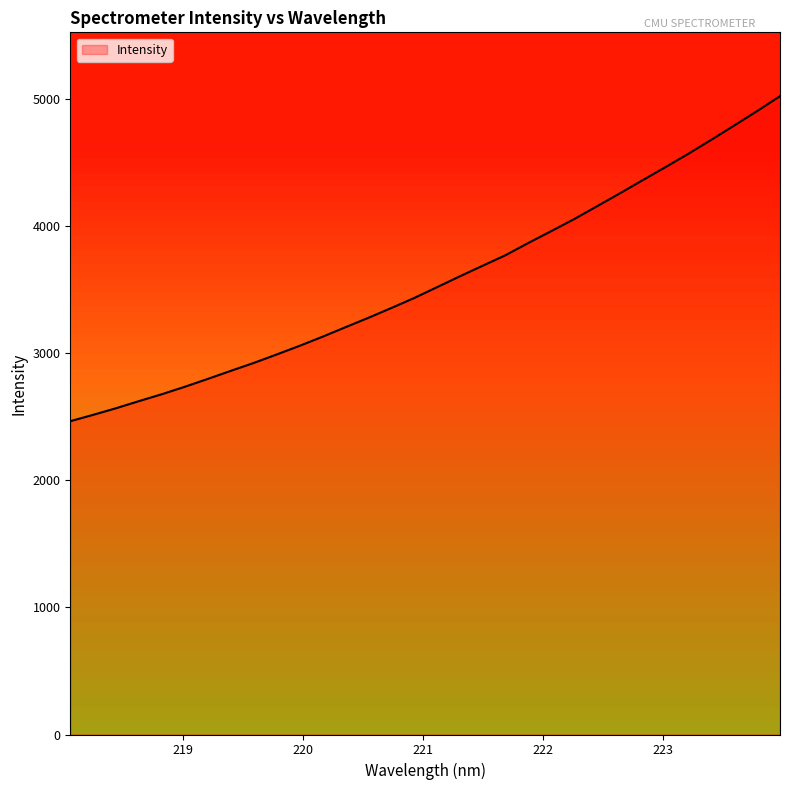

What is the difference between the maximum and minimum values?

2555.5